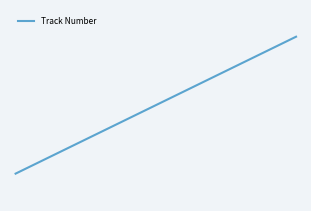

Does the chart display data point markers on the line(s)?

No